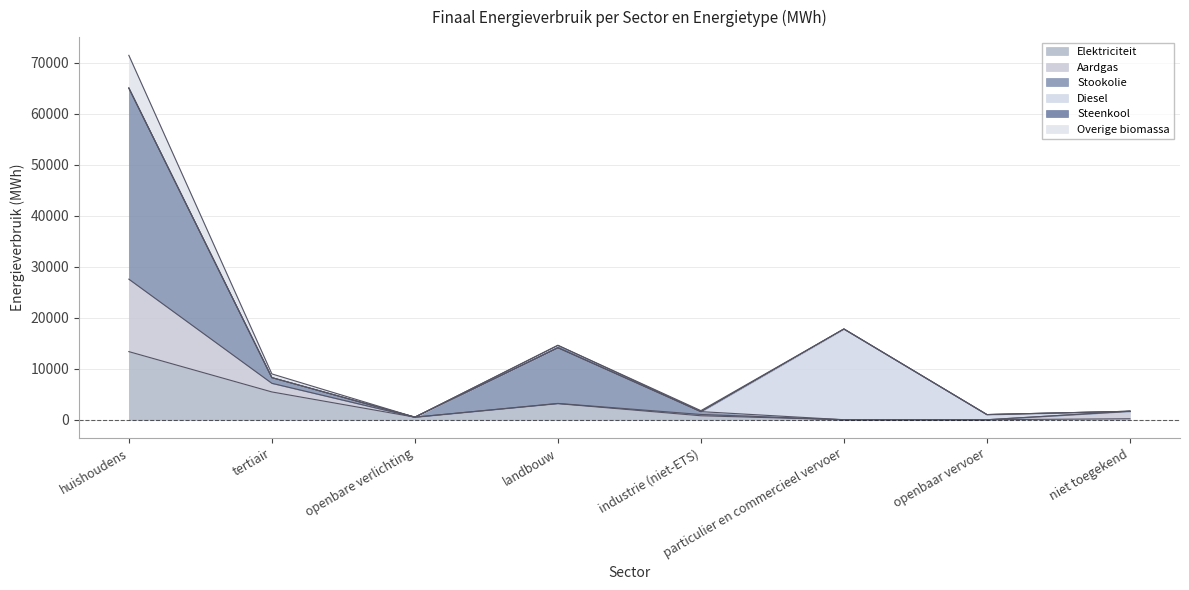

What is the label of the 5th point from the left?

industrie (niet-ETS)